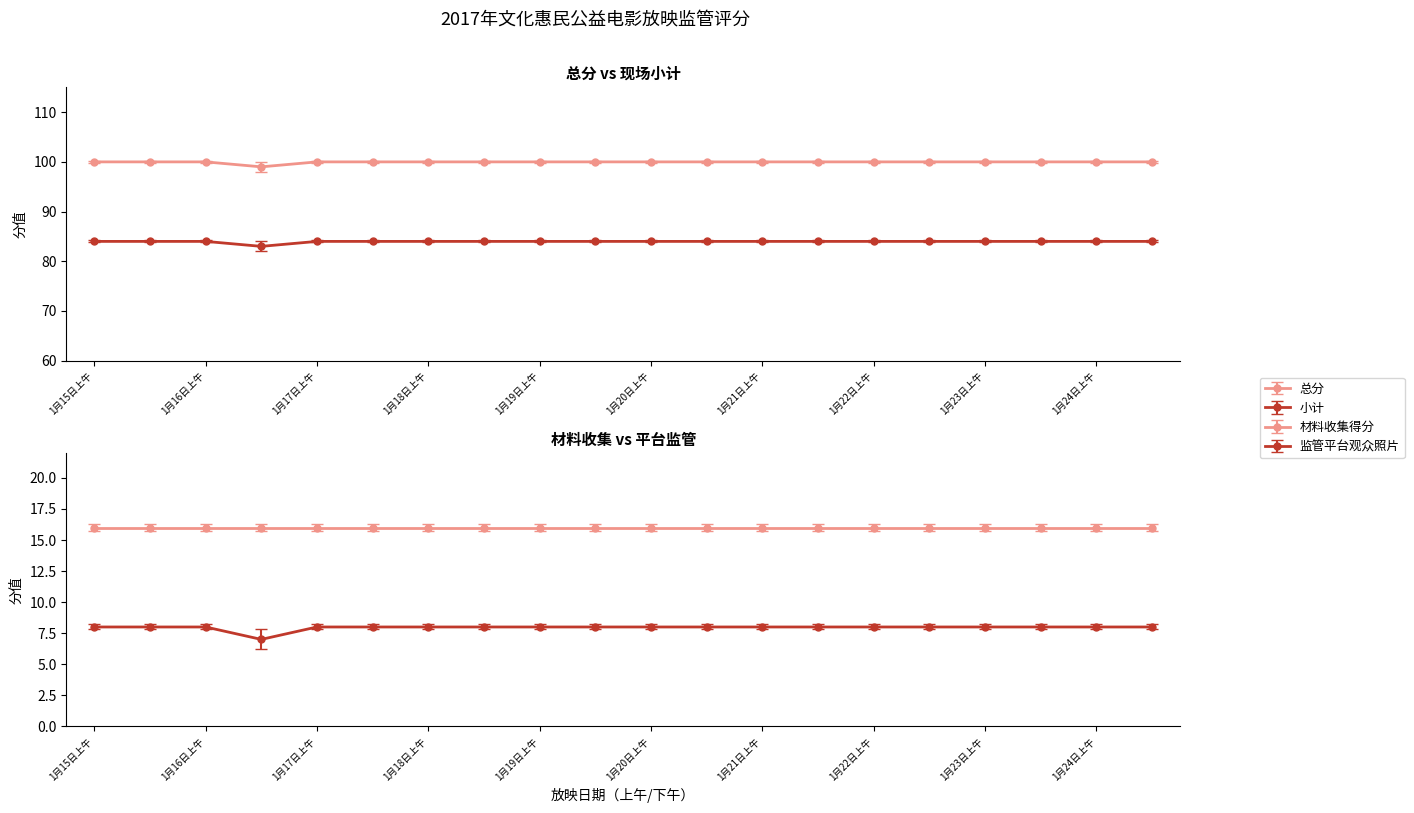

Which has a higher value, 1月20日上午 or 1月19日下午?

1月20日上午